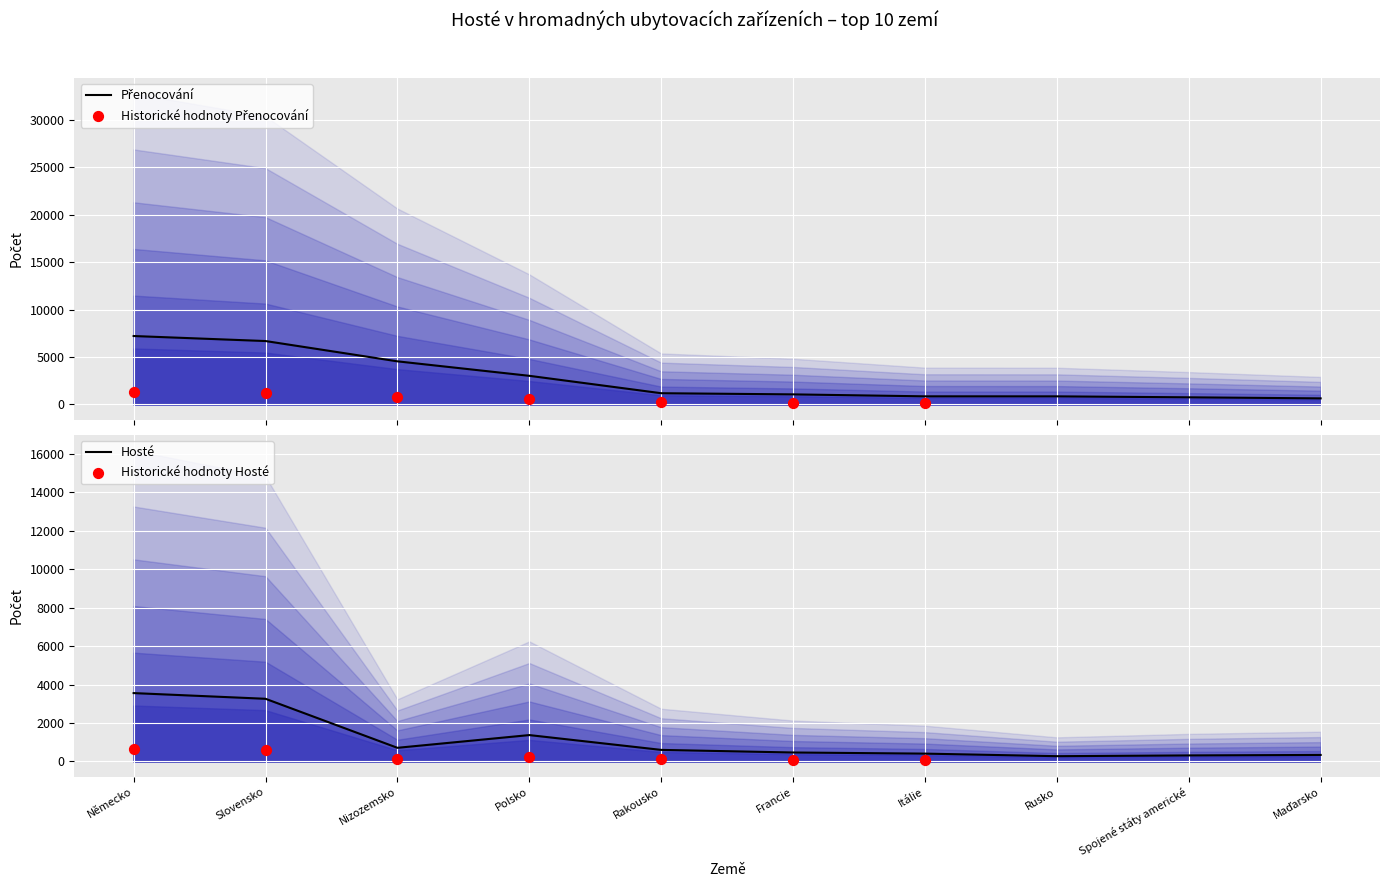

Is the value of Přenocování at Francie greater than the value of Hosté at Maďarsko?

Yes